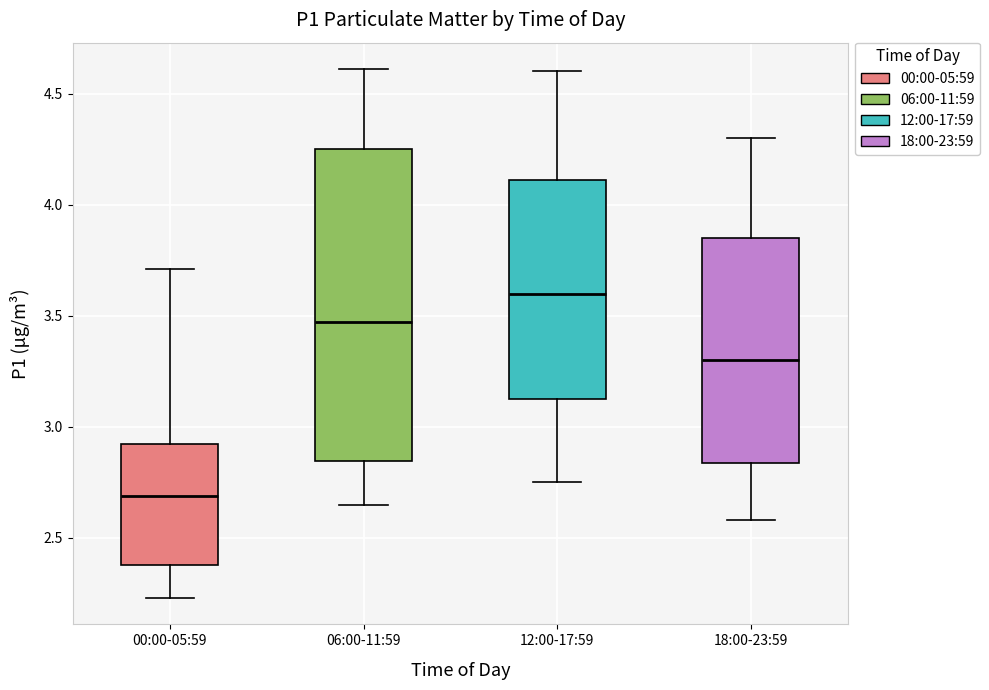

Reading left to right, read every box against the y-axis: the position of its median line, the range the box covers, and the ends of its whiskers. The values are not printed on the chart, so give them approximately, as read against the axis.

00:00-05:59: median 2.70, box 2.40 to 2.90, whiskers 2.25 to 3.70
06:00-11:59: median 3.45, box 2.85 to 4.25, whiskers 2.65 to 4.60
12:00-17:59: median 3.60, box 3.15 to 4.10, whiskers 2.75 to 4.60
18:00-23:59: median 3.30, box 2.85 to 3.85, whiskers 2.60 to 4.30